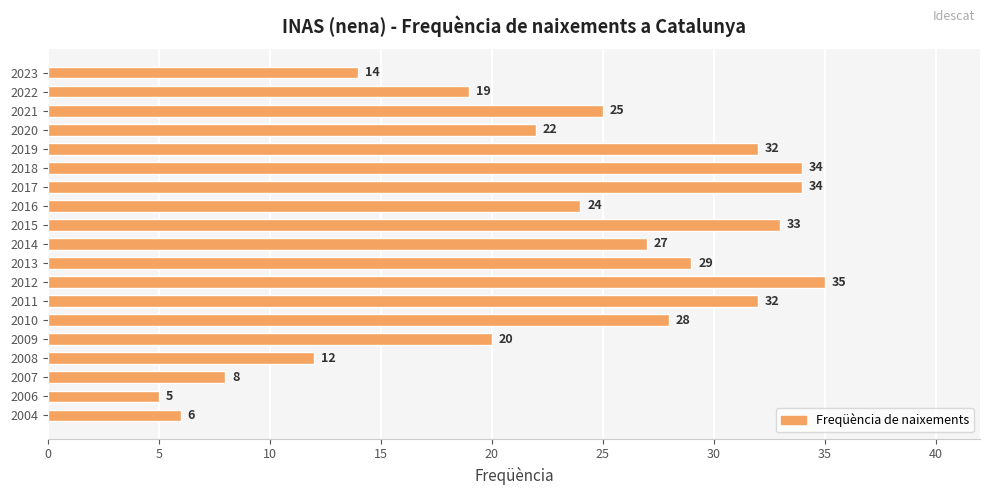

Reading top to bottom, what are all the values shown in this chart?

14	19	25	22	32	34	34	24	33	27	29	35	32	28	20	12	8	5	6